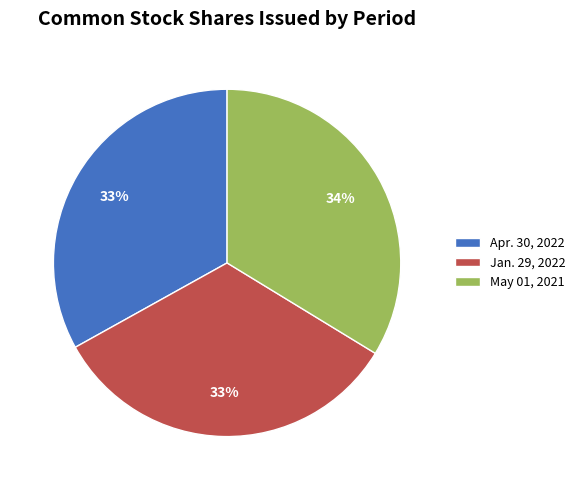

To the nearest percent, what is the average slice percentage?

33%